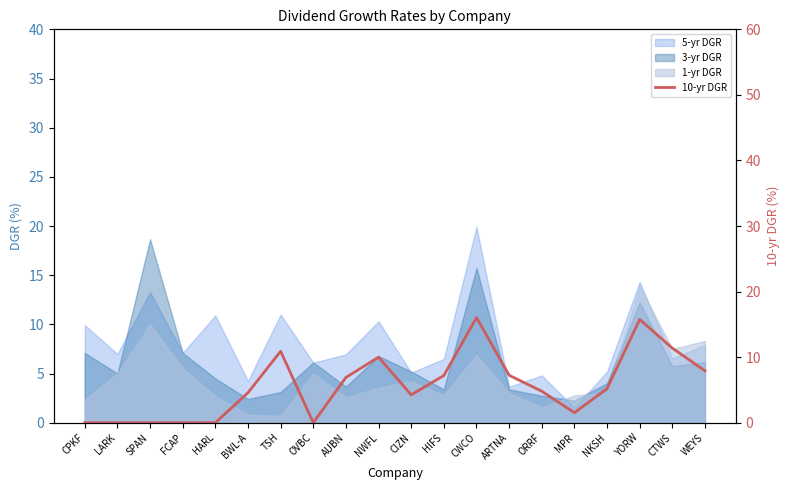

Count the number of categories in the chart.

20